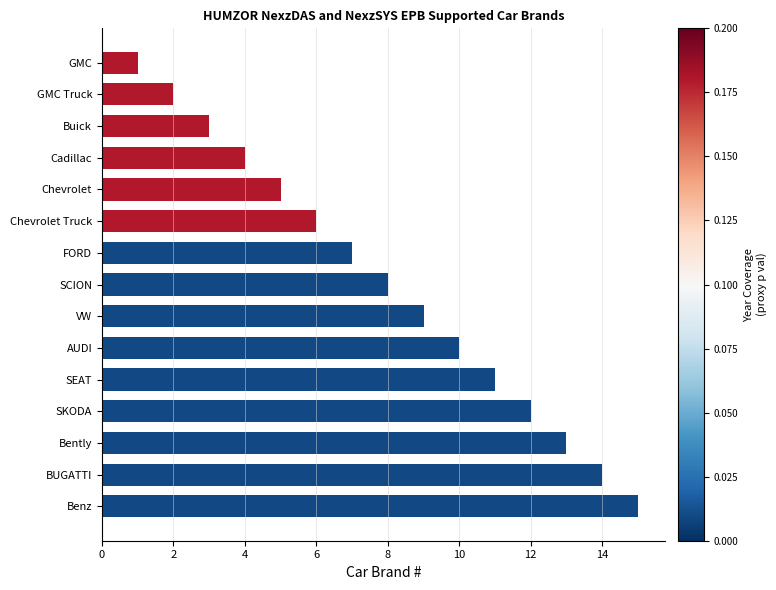

The value at Bently is 13. True or false?

True